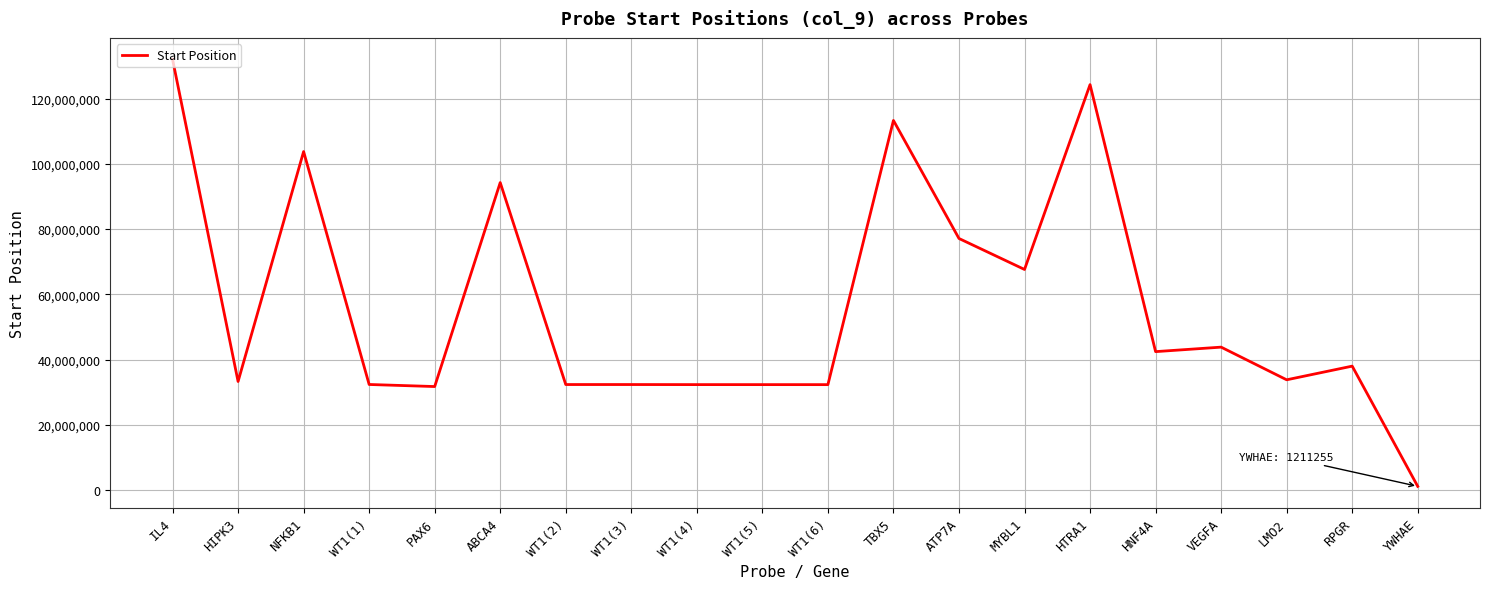

True or false: the data has more than 0 interior local peaks.

True